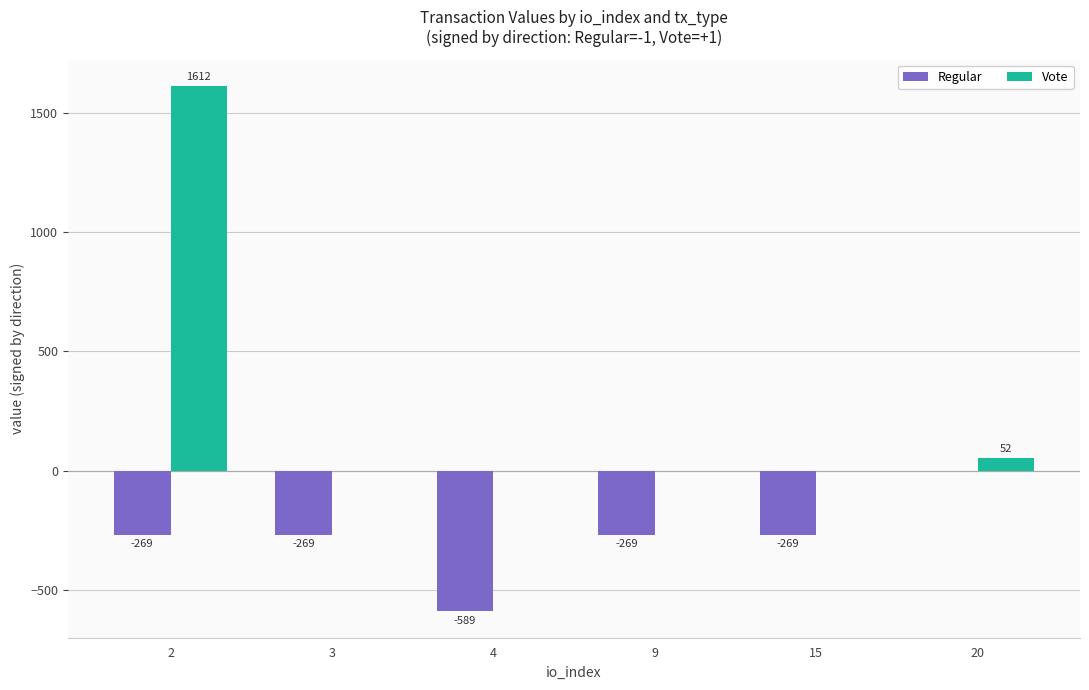

What is the spread (max minus min) of values at 4?

589.0